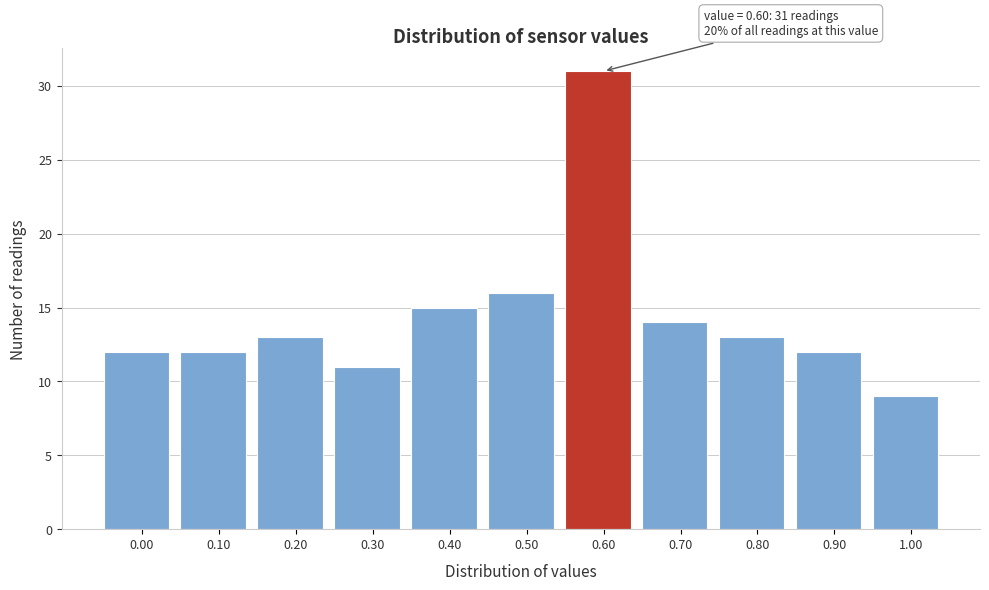

Reading right to left, extract all data points from this chart.

1.00=9	0.90=12	0.80=13	0.70=14	0.60=31	0.50=16	0.40=15	0.30=11	0.20=13	0.10=12	0.00=12